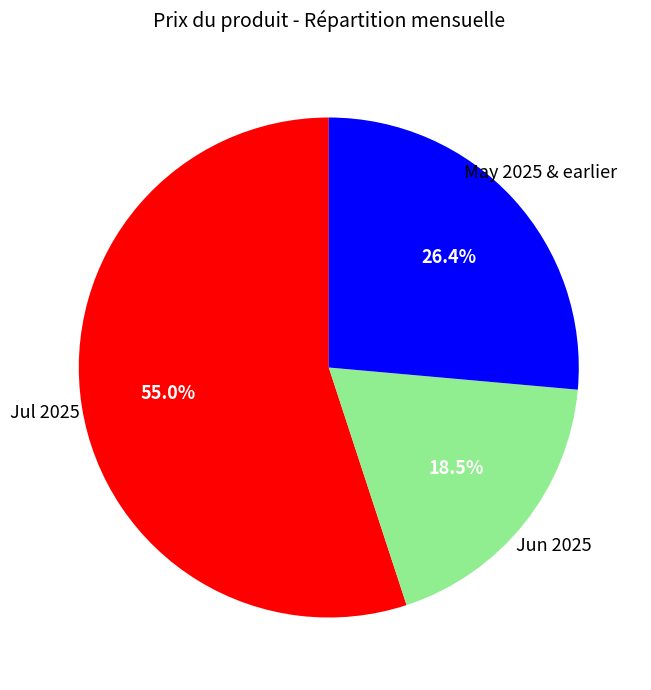

Does any single category account for the majority?

Yes